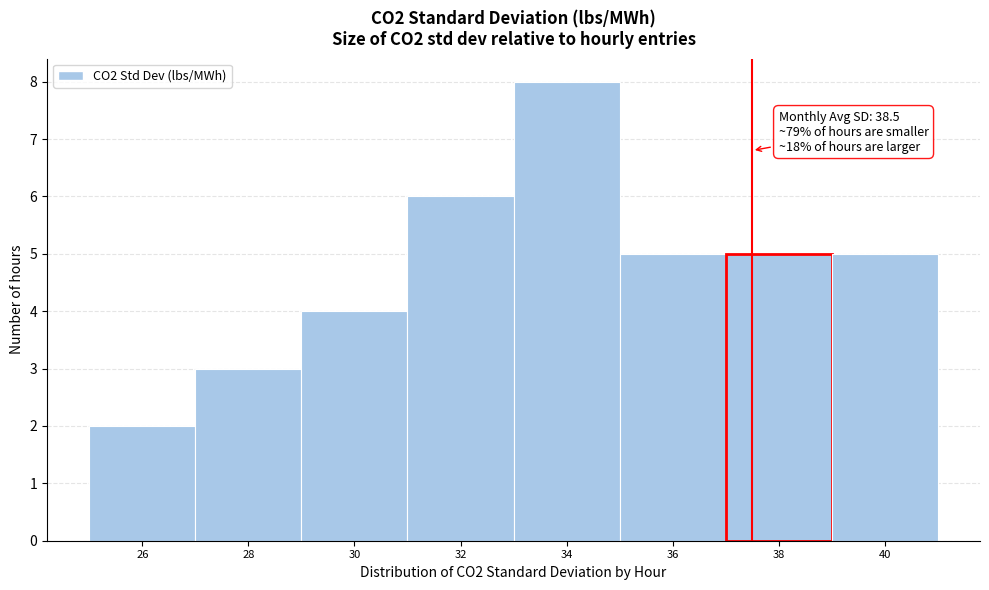

Reading left to right, extract all data points from this chart.

26=2	28=3	30=4	32=6	34=8	36=5	38=5	40=5